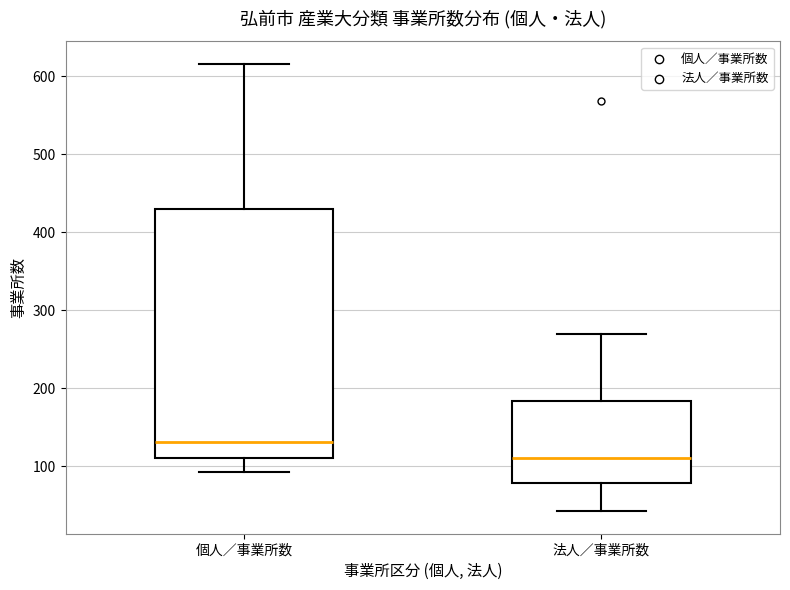

Reading left to right, transcribe this box plot: for each box, give where its median line is, the range the box spans, and where its two whiskers end, as read against the y-axis. The values are not printed on the chart, so give them approximately, as read against the axis.

個人／事業所数: median 130, box 110 to 430, whiskers 90 to 620
法人／事業所数: median 110, box 80 to 180, whiskers 40 to 270